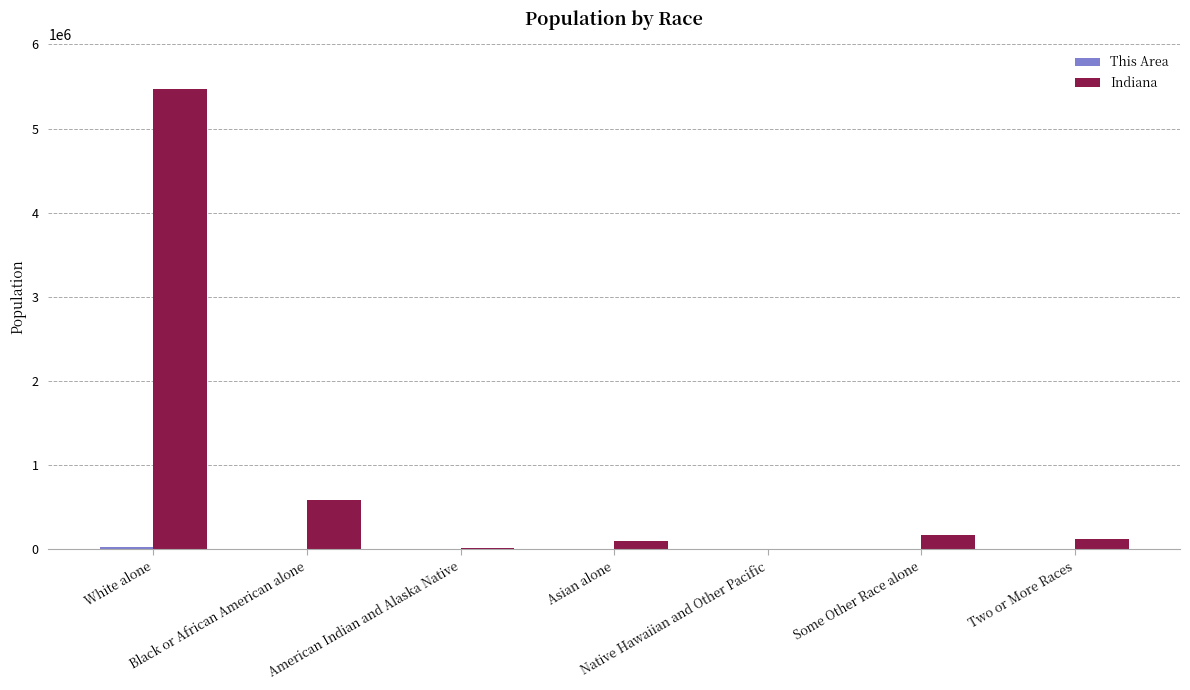

What is the maximum value shown in the chart?

5467906